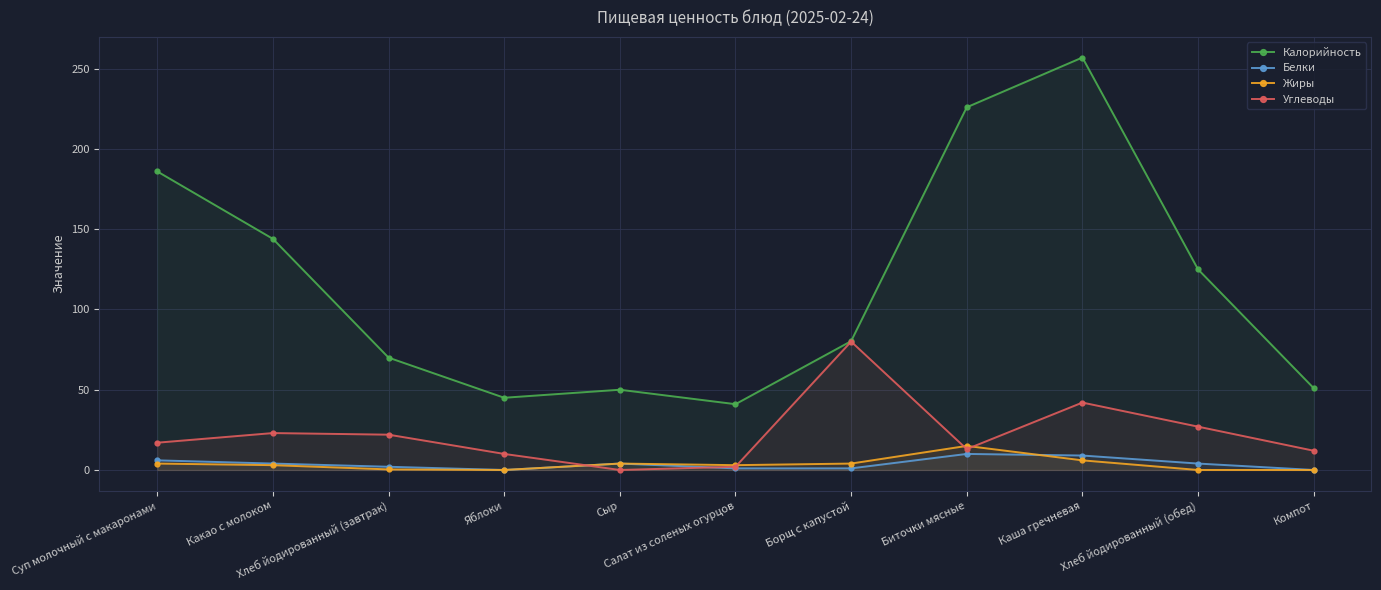

At which category does Белки reach its first local peak?

Сыр